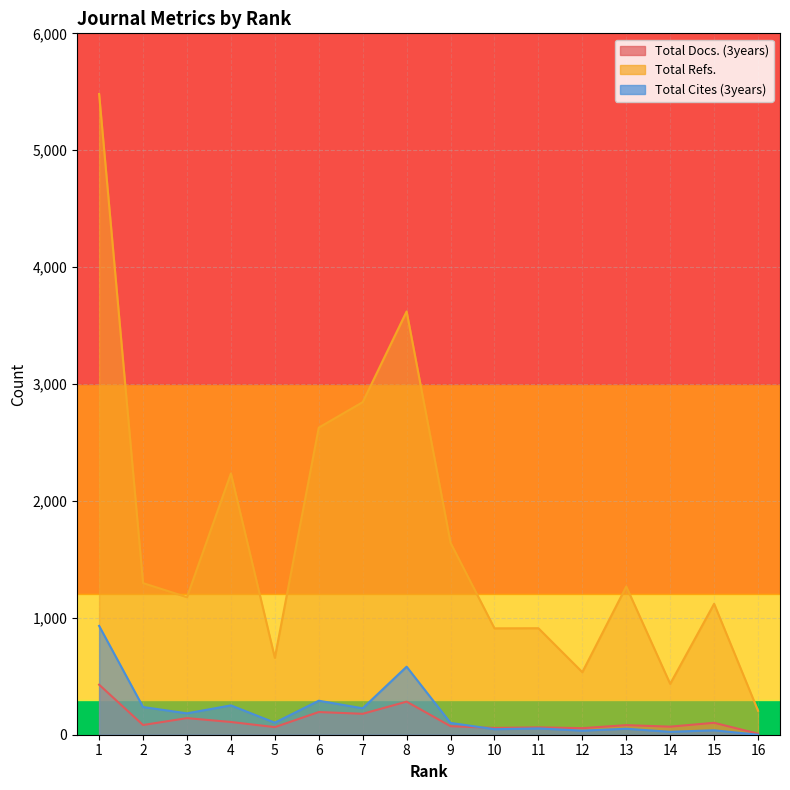

How many lines are shown in the chart?

3